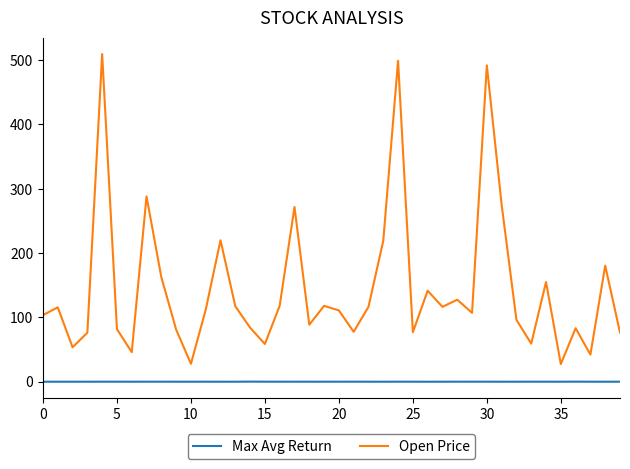

What is the difference between the maximum and minimum values in the Max Avg Return series?

0.1